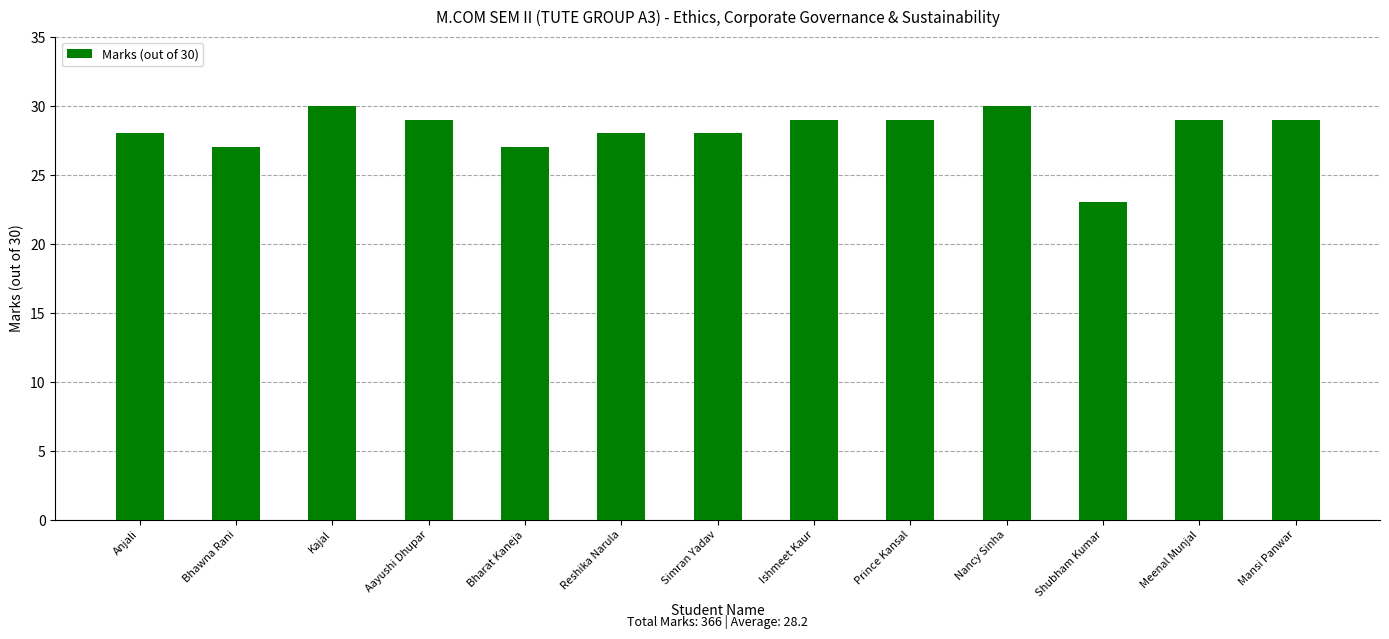

Count the values in the range 28 to 29.

8